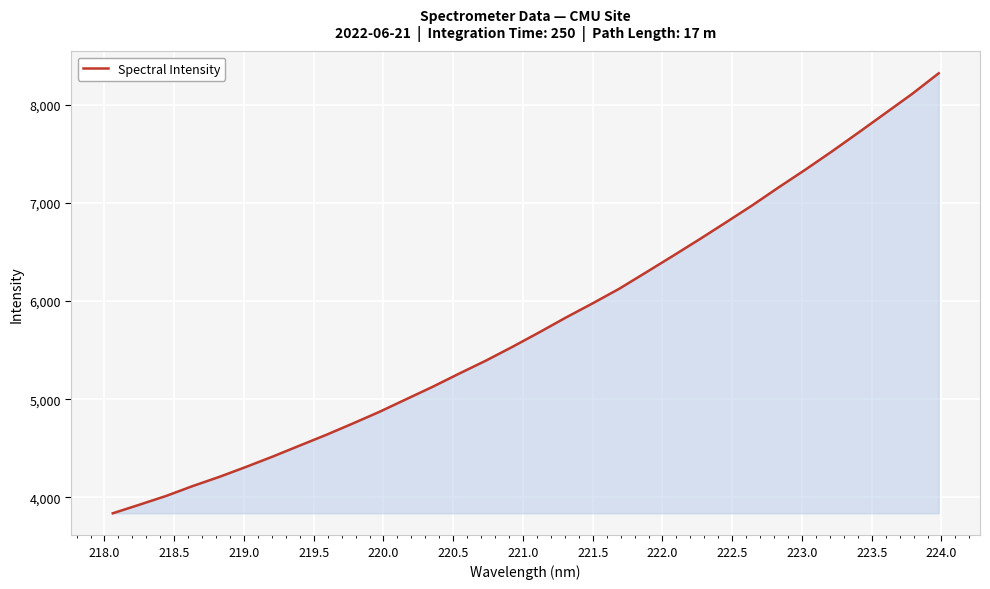

What is the minimum value shown in the chart?

3837.0